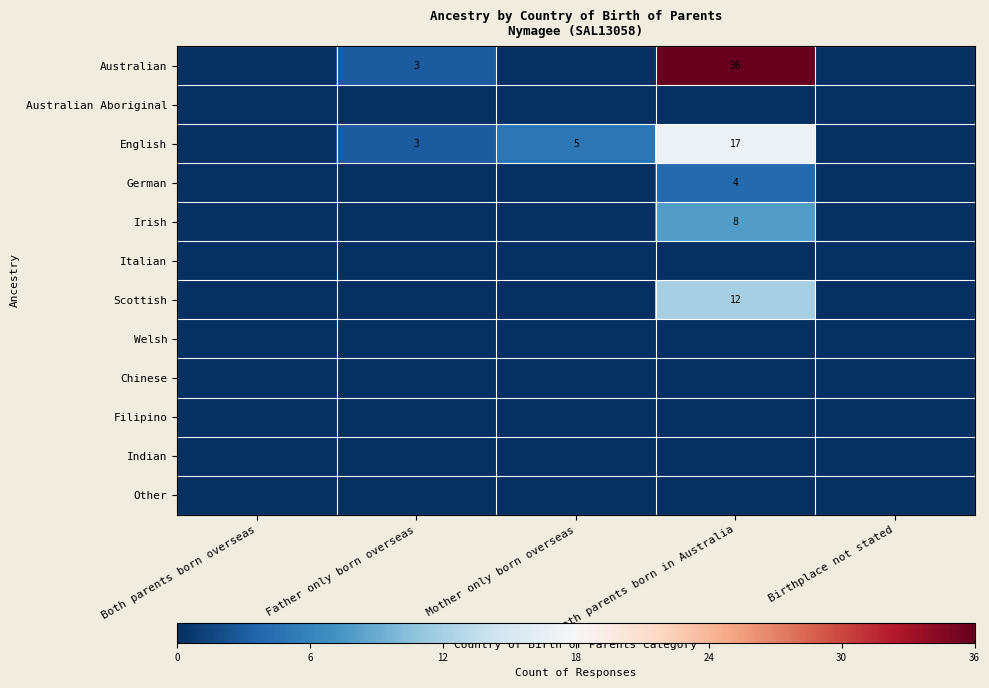

True or false: English has a value of 17 at Both parents born in Australia.

True